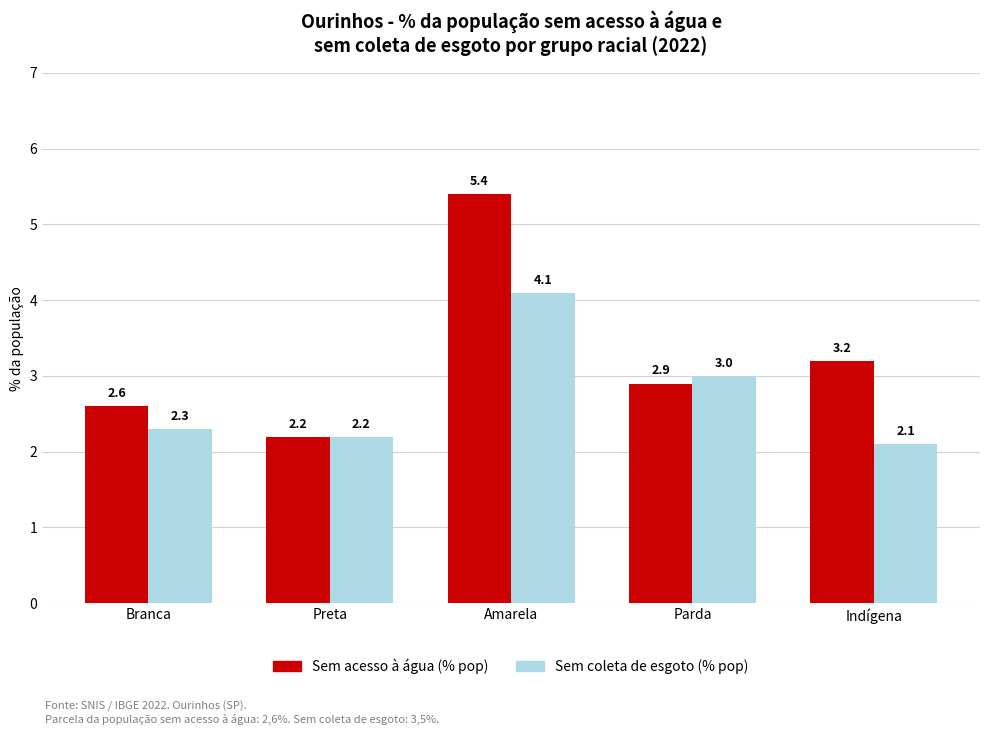

Which series has the widest spread of values?

Sem acesso à água (% pop)